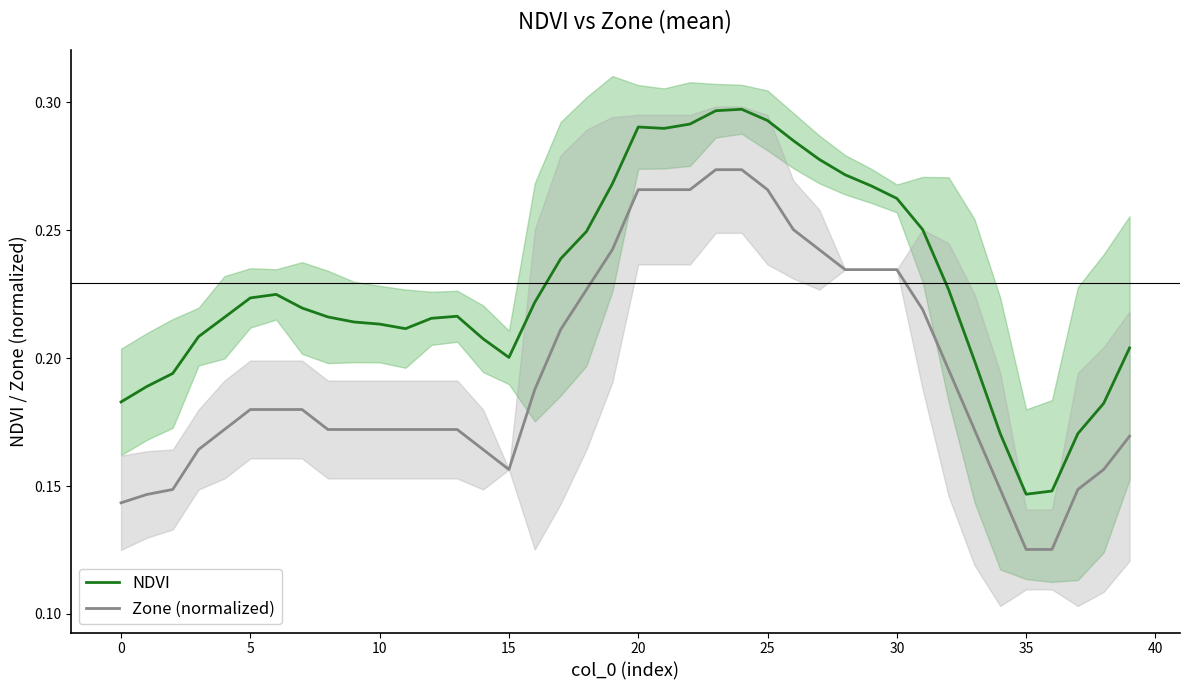

True or false: NDVI and Zone (normalized) intersect in this chart.

False